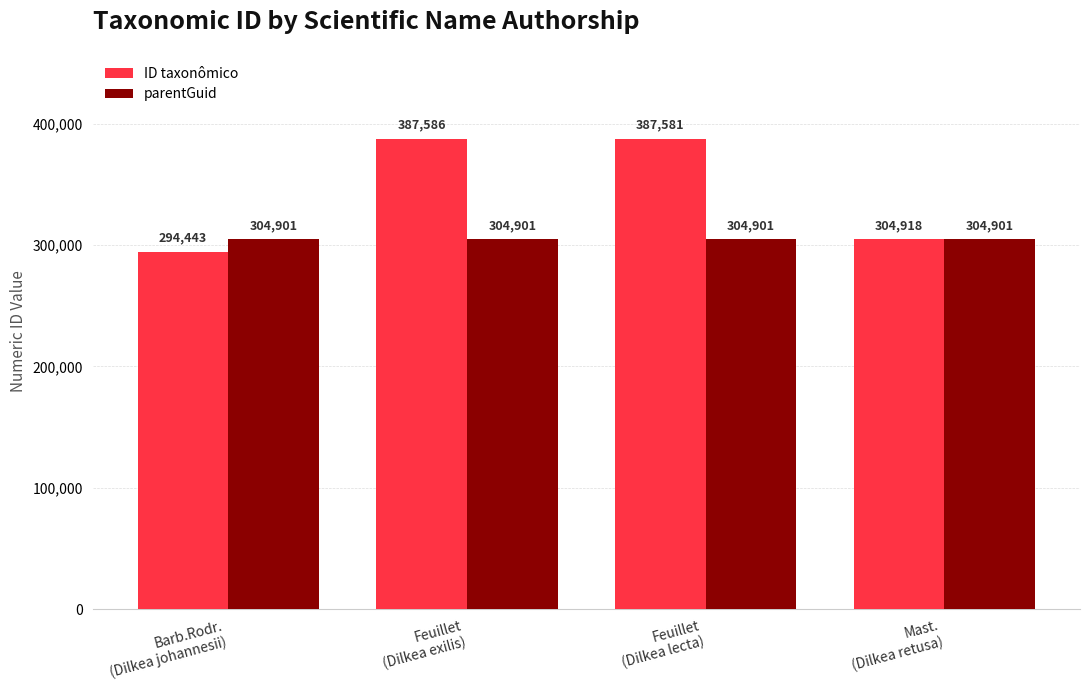

Reading right to left, transcribe all the data shown in this chart.

ID taxonômico: Mast.
(Dilkea retusa)=304918	Feuillet
(Dilkea lecta)=387581	Feuillet
(Dilkea exilis)=387586	Barb.Rodr.
(Dilkea johannesii)=294443
parentGuid: Mast.
(Dilkea retusa)=304901	Feuillet
(Dilkea lecta)=304901	Feuillet
(Dilkea exilis)=304901	Barb.Rodr.
(Dilkea johannesii)=304901